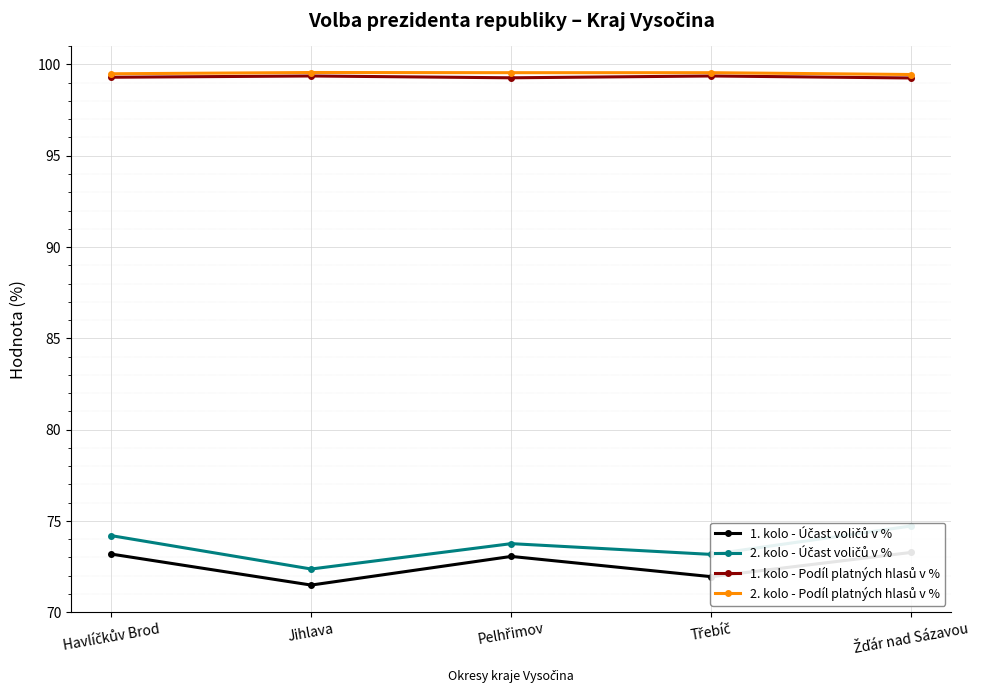

Rank the series at Třebíč from highest to lowest value.

2. kolo - Podíl platných hlasů v %, 1. kolo - Podíl platných hlasů v %, 2. kolo - Účast voličů v %, 1. kolo - Účast voličů v %